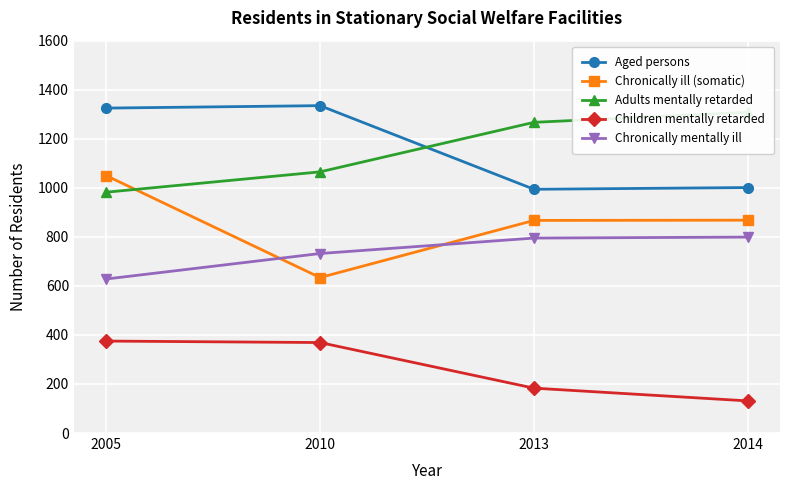

What is the difference between the second highest and minimum values in the Children mentally retarded series?

238